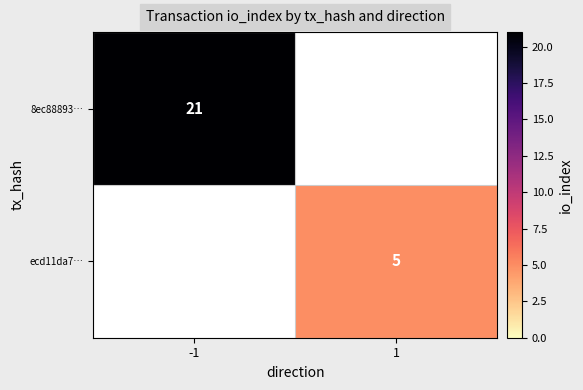

How many data points does each series have?

2